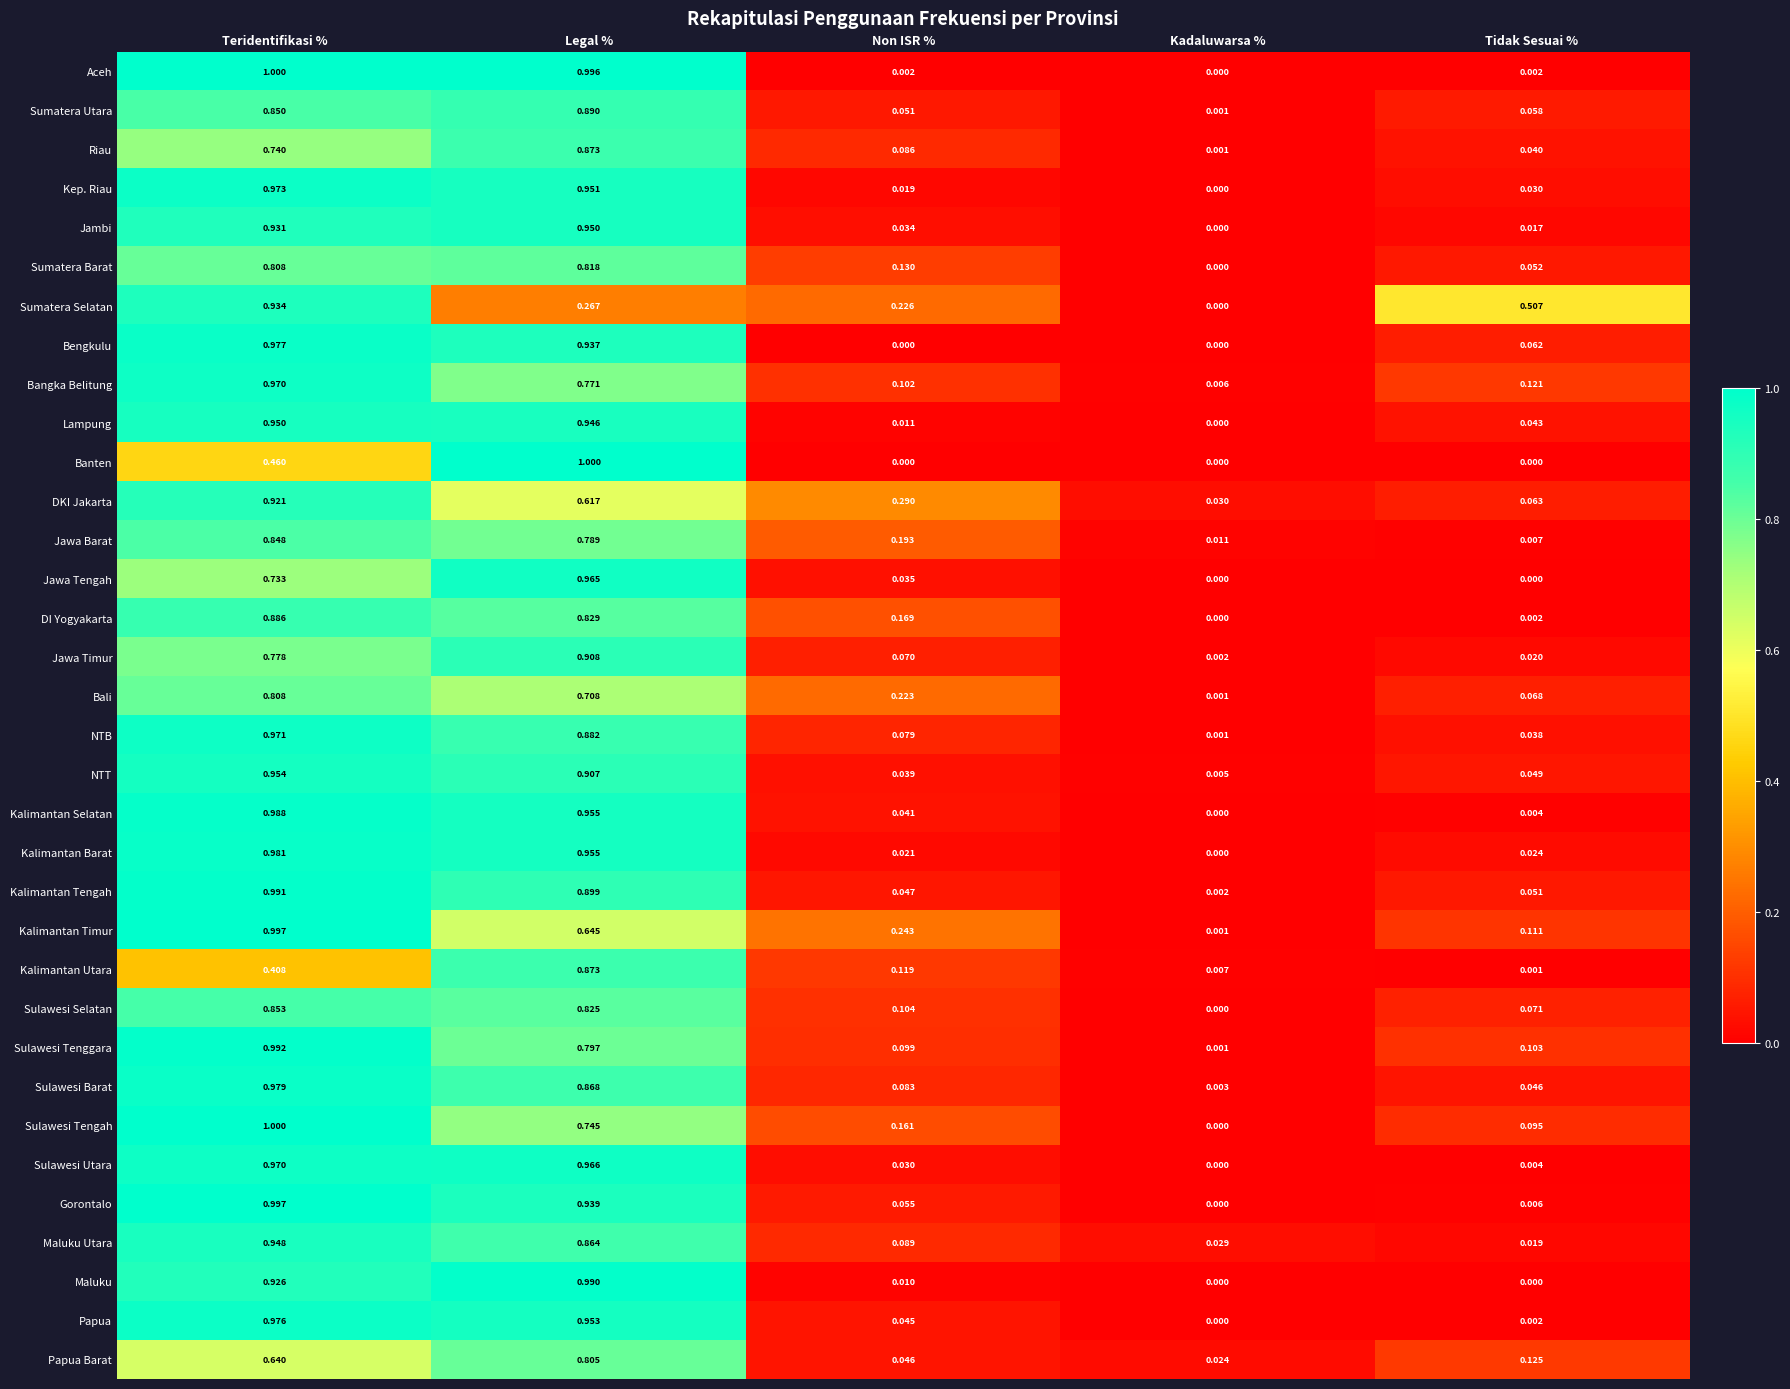

Which series has the largest total across all categories?

Sulawesi Tengah